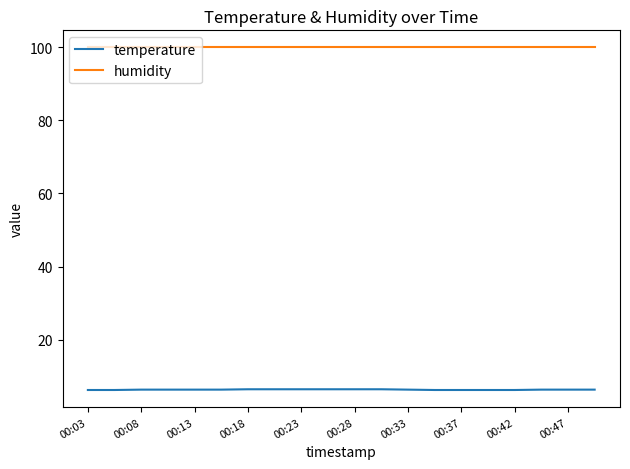

How many series are shown in this chart?

2